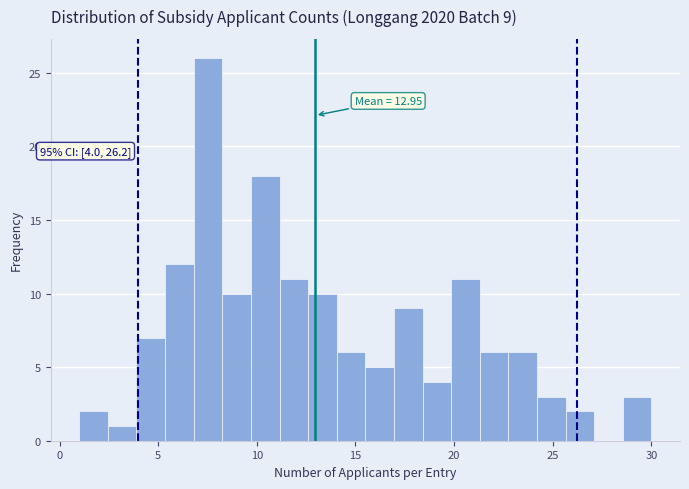

Around what value on the x-axis is the tallest bar? Give the approximate position of its centre, as read against the axis.

7.5